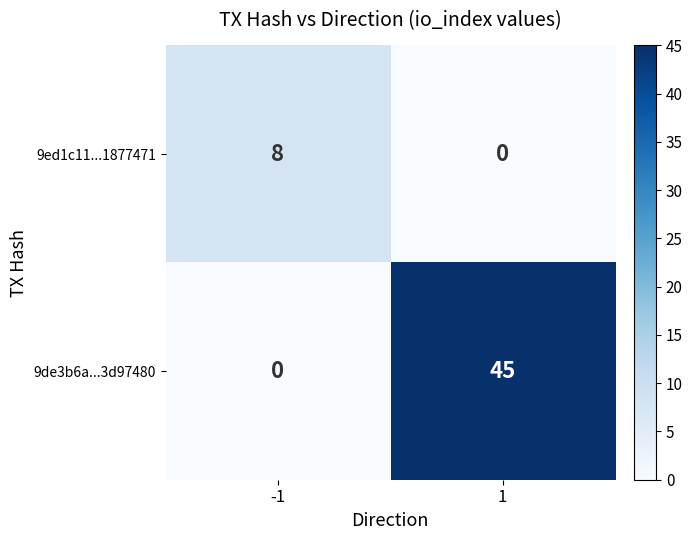

Which series has the largest range (max minus min)?

9de3b6a...3d97480